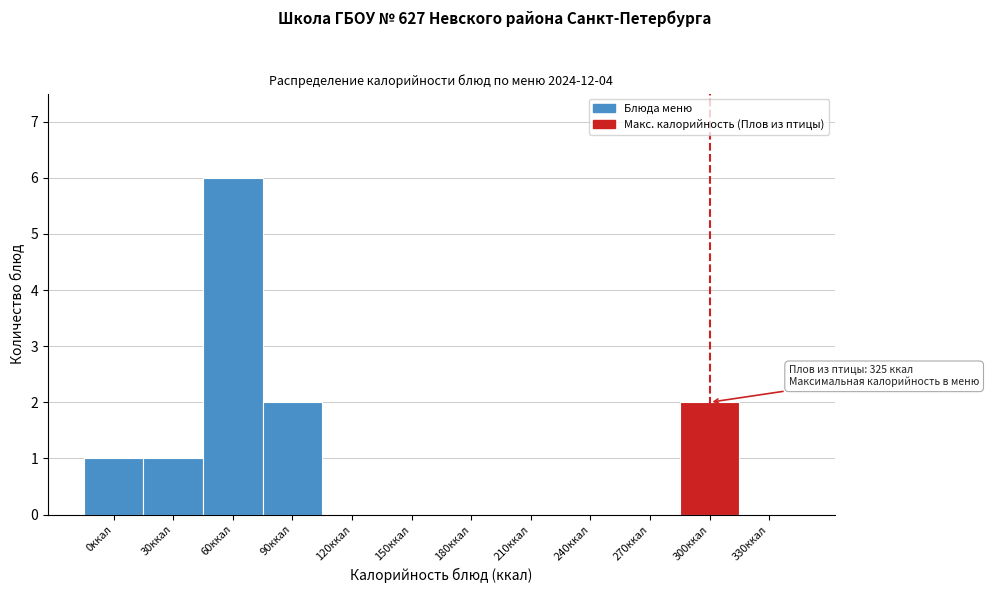

Reading left to right, extract all data points from this chart.

0ккал=1	30ккал=1	60ккал=6	90ккал=2	120ккал=0	150ккал=0	180ккал=0	210ккал=0	240ккал=0	270ккал=0	300ккал=2	330ккал=0